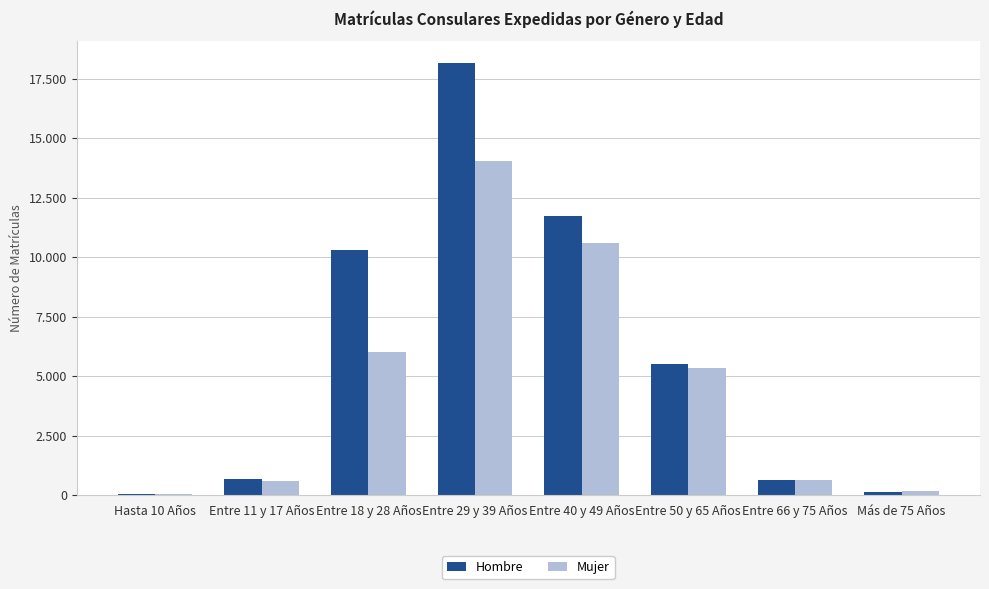

Are the bars grouped side by side (vs. stacked)?

Yes